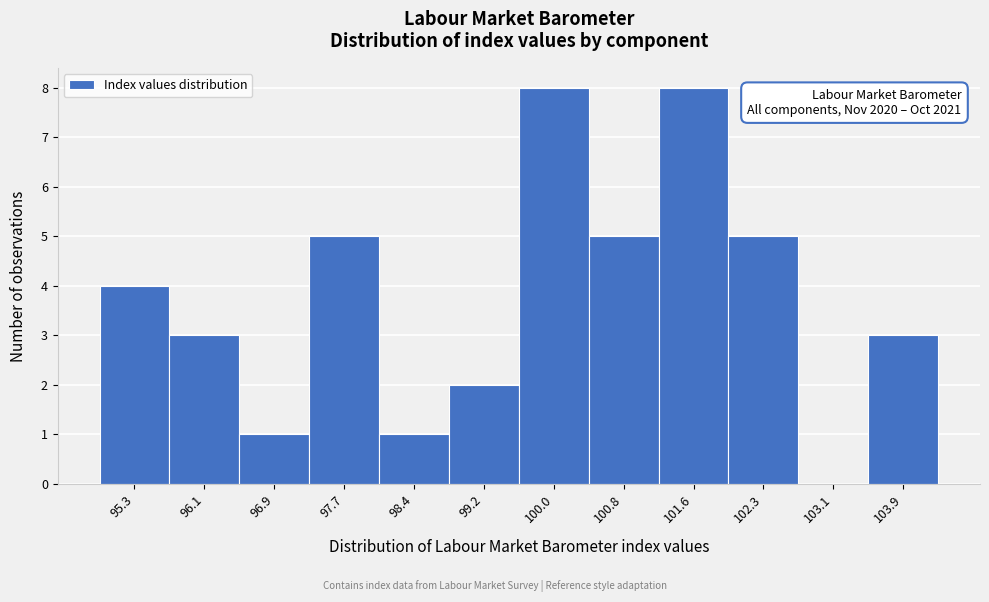

Reading left to right, extract all data points from this chart.

95.3=4	96.1=3	96.9=1	97.7=5	98.4=1	99.2=2	100.0=8	100.8=5	101.6=8	102.3=5	103.1=0	103.9=3